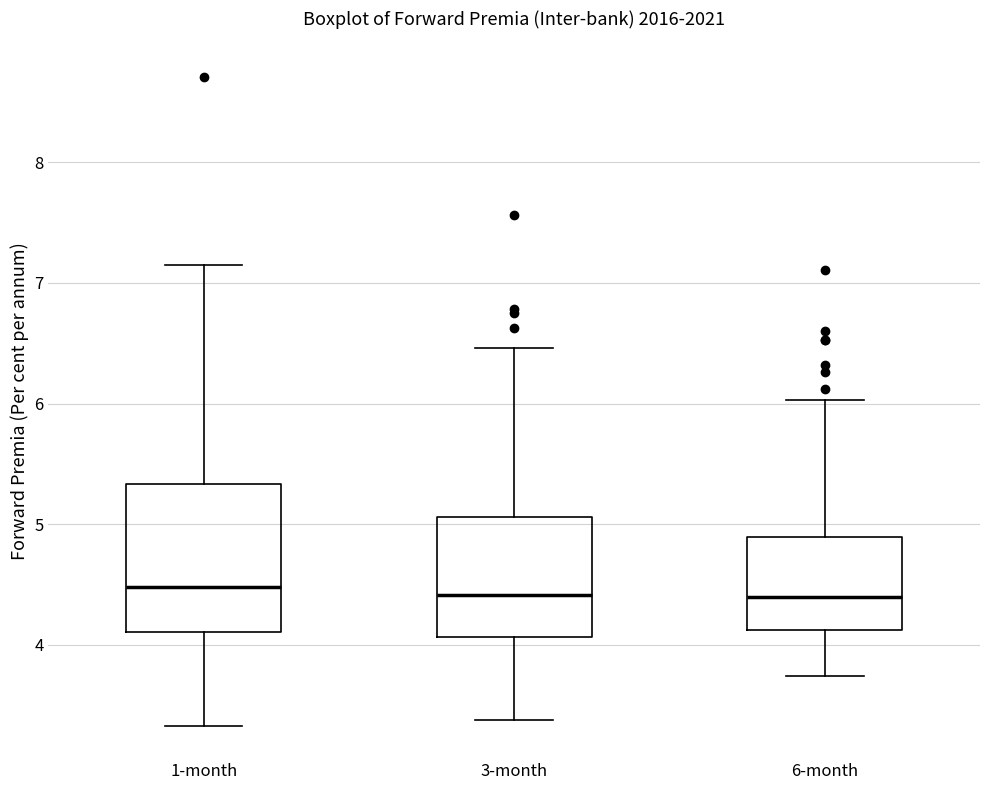

Reading left to right, transcribe this box plot: for each box, give where its median line is, the range the box spans, and where its two whiskers end, as read against the y-axis. The values are not printed on the chart, so give them approximately, as read against the axis.

1-month: median 4.5, box 4.1 to 5.3, whiskers 3.3 to 7.2
3-month: median 4.4, box 4.1 to 5.1, whiskers 3.4 to 6.5
6-month: median 4.4, box 4.1 to 4.9, whiskers 3.7 to 6.0